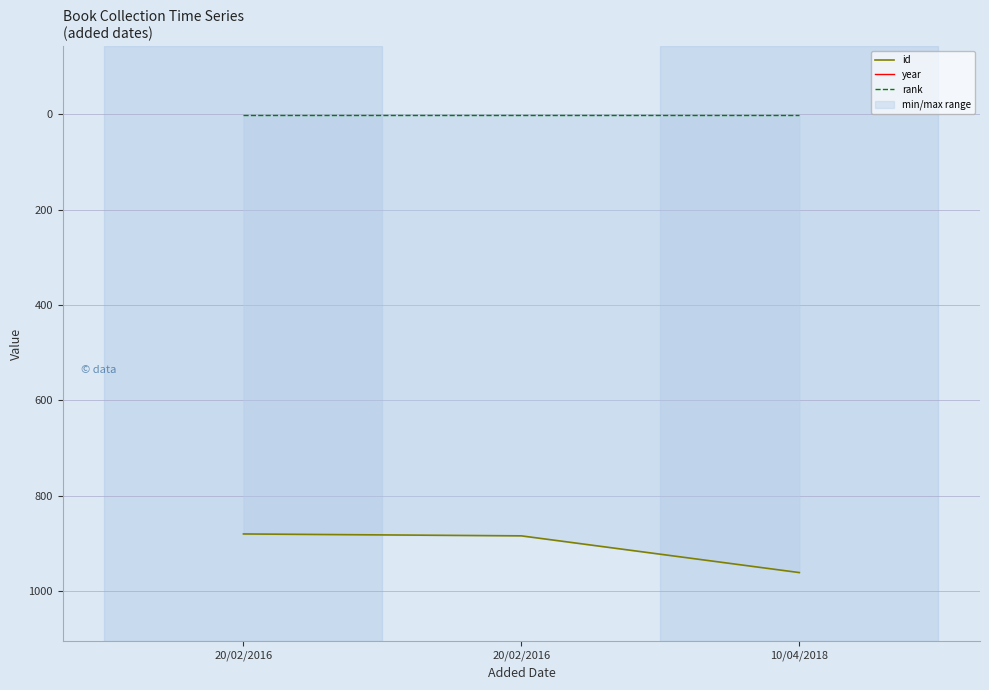

How many lines are shown in the chart?

3